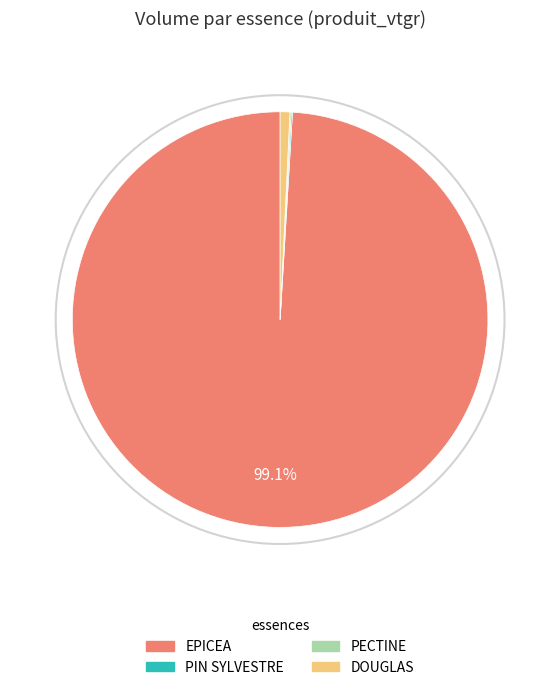

Which slice is the largest?

EPICEA